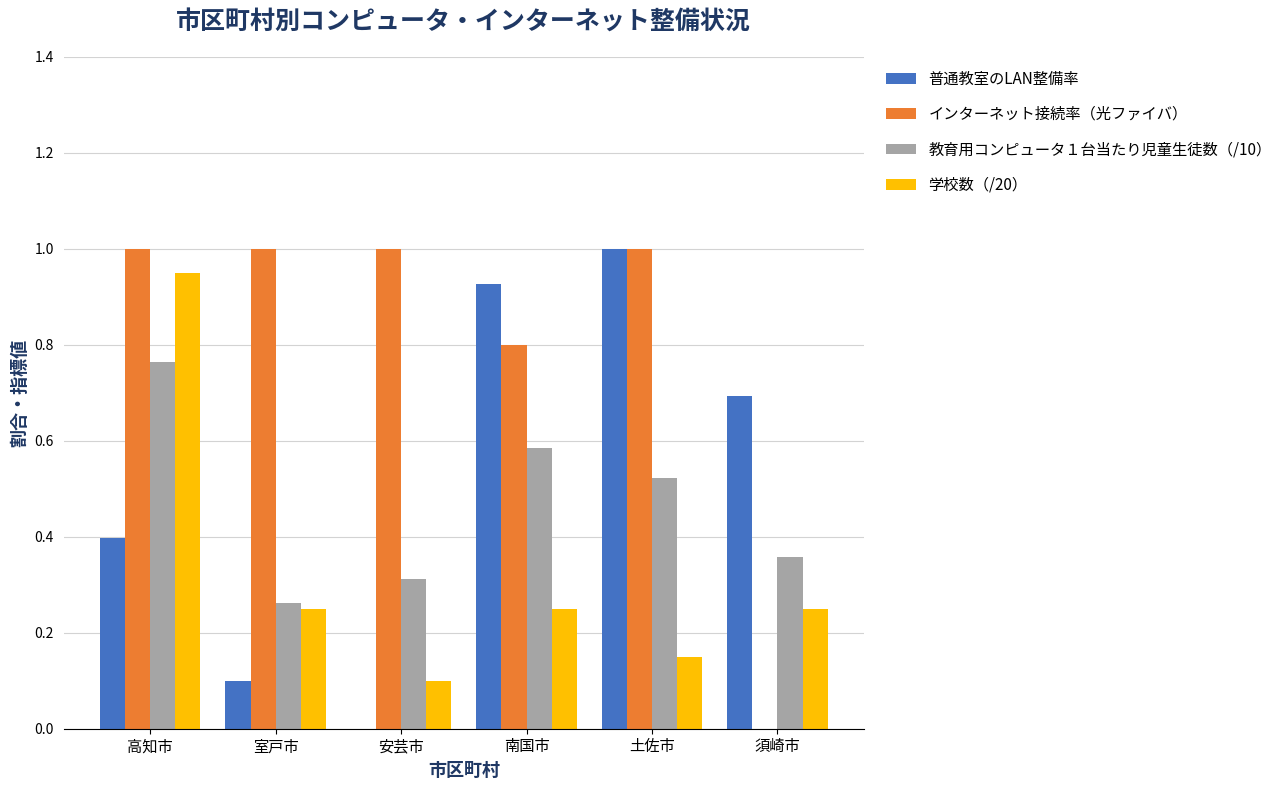

How many groups of bars are there?

6